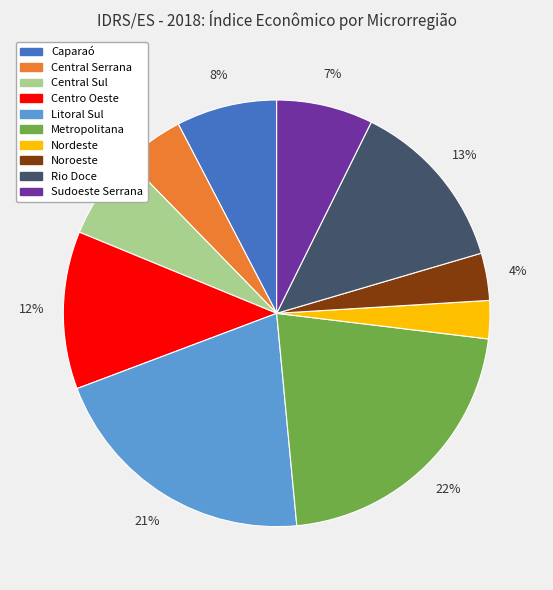

Is it true that Sudoeste Serrana is 1% of the pie?

False